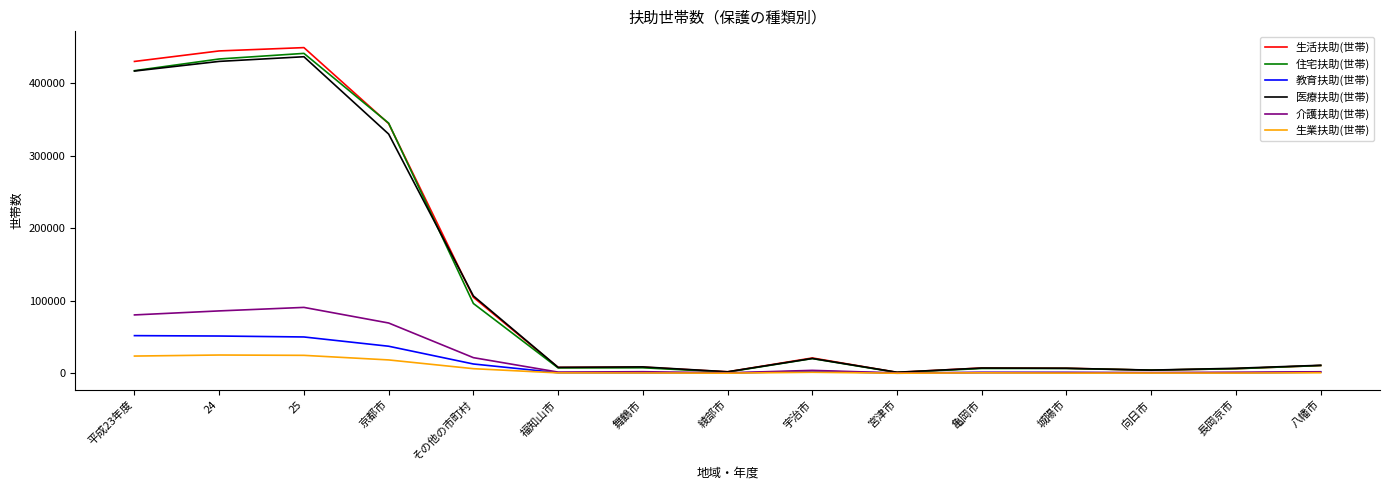

What are all the series names shown in the legend?

生活扶助(世帯), 住宅扶助(世帯), 教育扶助(世帯), 医療扶助(世帯), 介護扶助(世帯), 生業扶助(世帯)